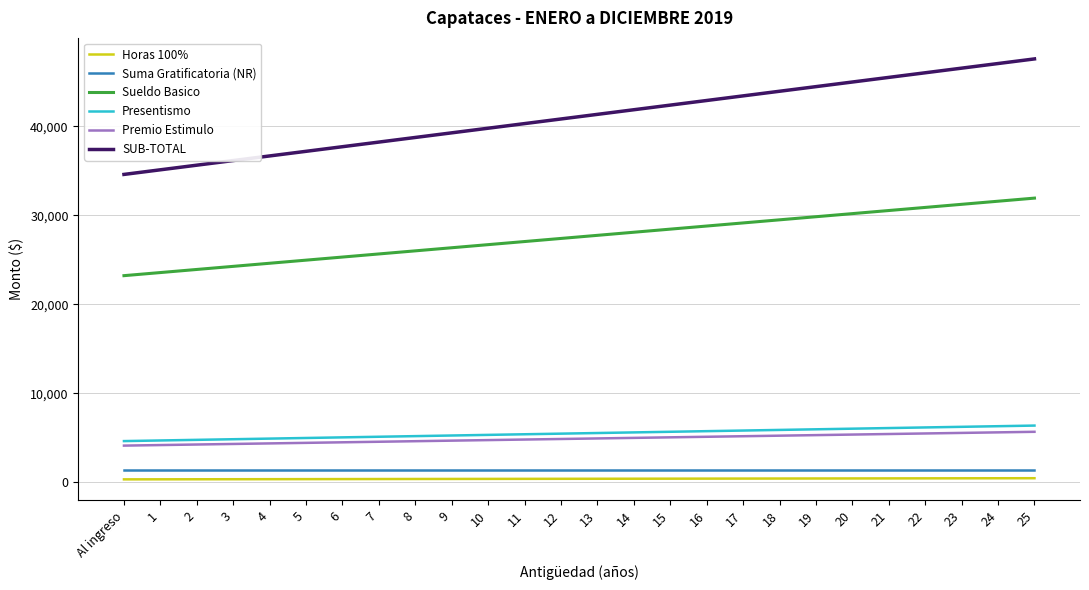

The value of Suma Gratificatoria (NR) at 22 is 1443.6. True or false?

True